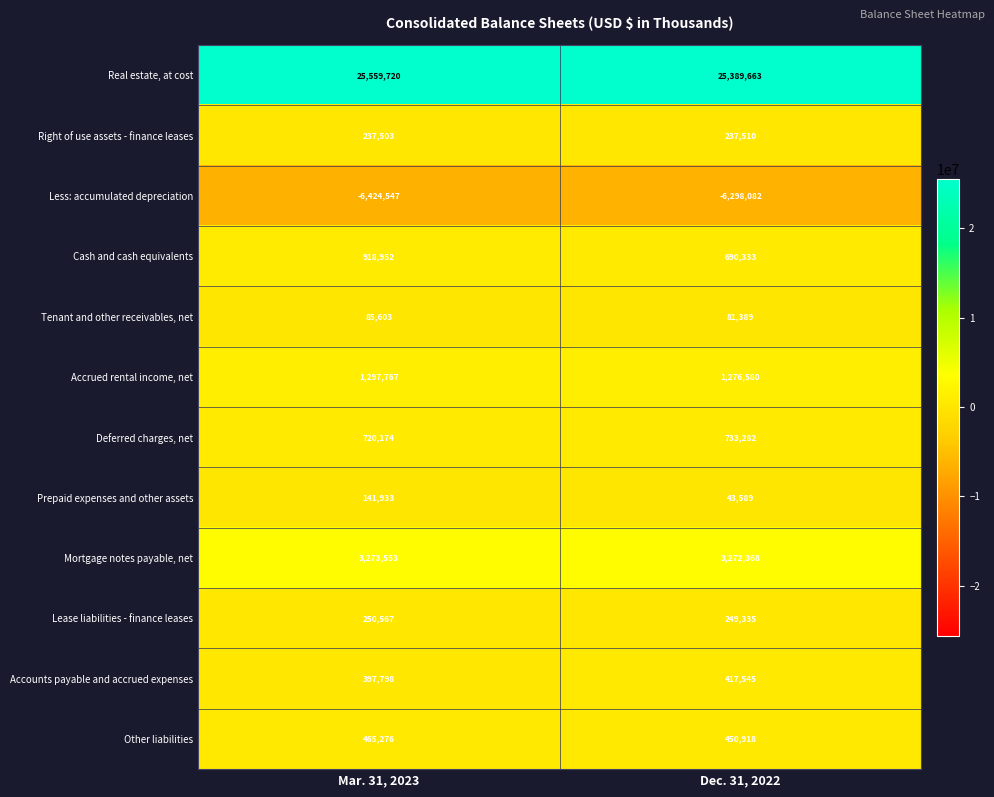

Reading left to right, list all the values displayed in this chart.

Real estate, at cost: Mar. 31, 2023=25559720	Dec. 31, 2022=25389663
Right of use assets - finance leases: Mar. 31, 2023=237503	Dec. 31, 2022=237510
Less: accumulated depreciation: Mar. 31, 2023=-6424547	Dec. 31, 2022=-6298082
Cash and cash equivalents: Mar. 31, 2023=918952	Dec. 31, 2022=690333
Tenant and other receivables, net: Mar. 31, 2023=85603	Dec. 31, 2022=81389
Accrued rental income, net: Mar. 31, 2023=1297767	Dec. 31, 2022=1276580
Deferred charges, net: Mar. 31, 2023=720174	Dec. 31, 2022=733282
Prepaid expenses and other assets: Mar. 31, 2023=141933	Dec. 31, 2022=43589
Mortgage notes payable, net: Mar. 31, 2023=3273553	Dec. 31, 2022=3272368
Lease liabilities - finance leases: Mar. 31, 2023=250567	Dec. 31, 2022=249335
Accounts payable and accrued expenses: Mar. 31, 2023=397798	Dec. 31, 2022=417545
Other liabilities: Mar. 31, 2023=465276	Dec. 31, 2022=450918